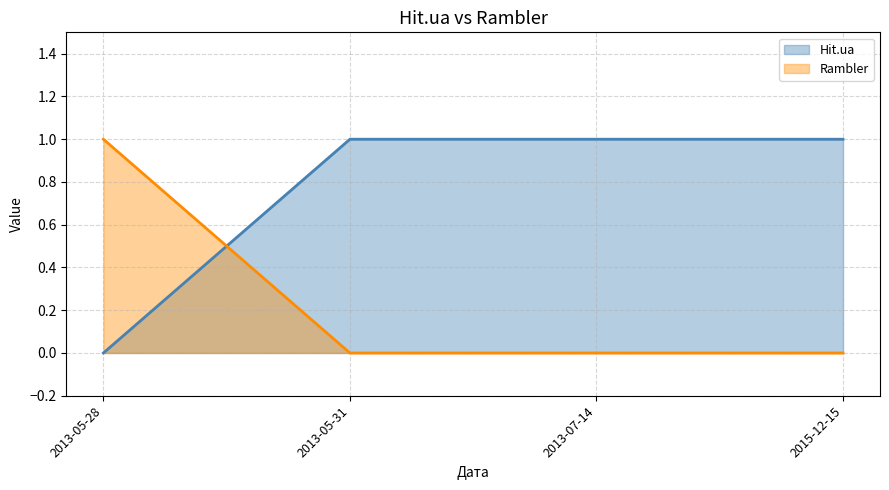

Which series has the largest total across all categories?

Hit.ua